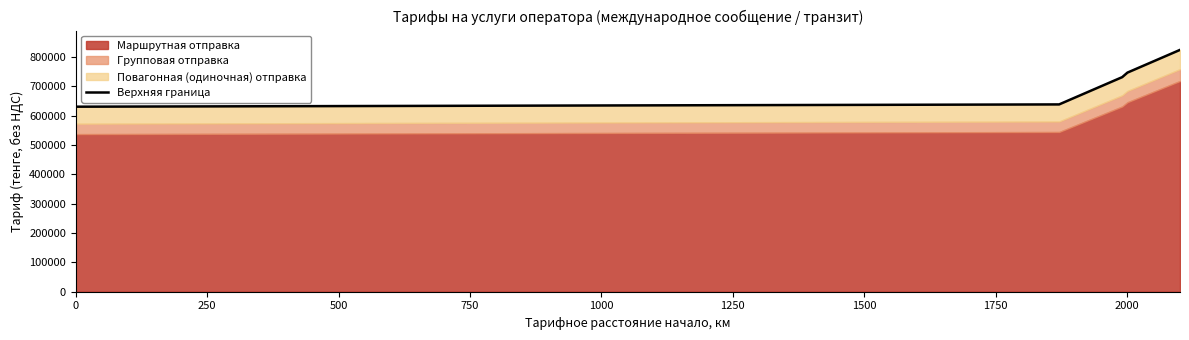

True or false: the data shows 1260555 at 14.

False